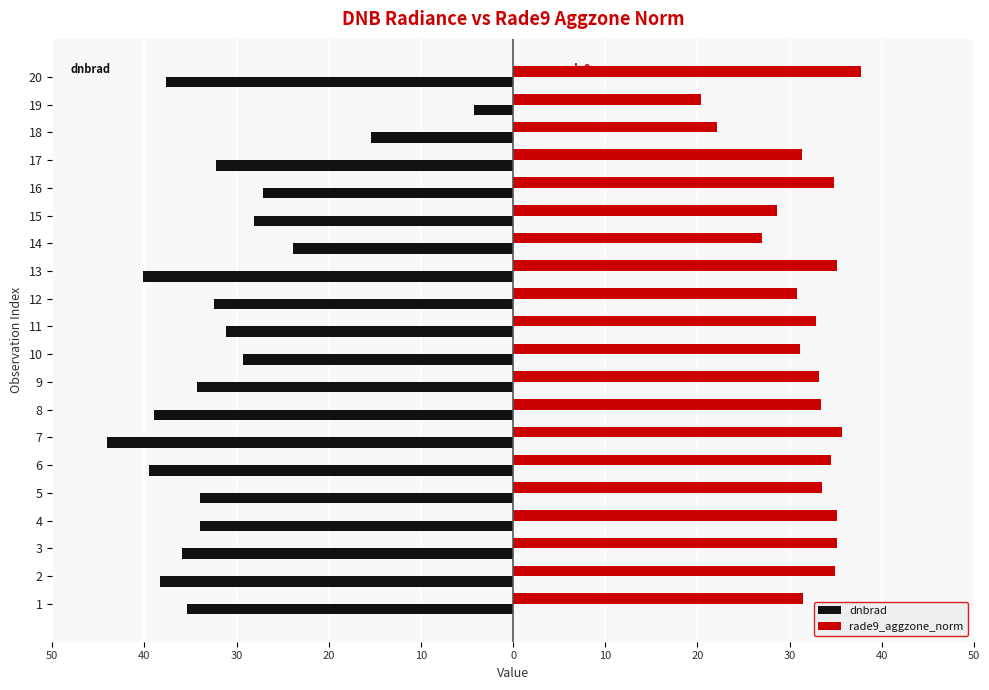

What are all the series names shown in the legend?

dnbrad, rade9_aggzone_norm